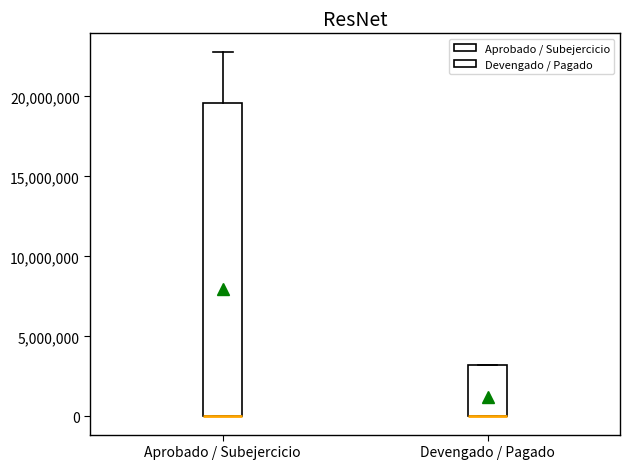

Reading left to right, read every box against the y-axis: the position of its median line, the range the box covers, and the ends of its whiskers. The values are not printed on the chart, so give them approximately, as read against the axis.

Aprobado / Subejercicio: median 0 (drawn on the box's lower edge), box 0 to 19500000, whiskers 0 to 23000000
Devengado / Pagado: median 0 (drawn on the box's lower edge), box 0 to 3000000, whiskers 0 to 3000000